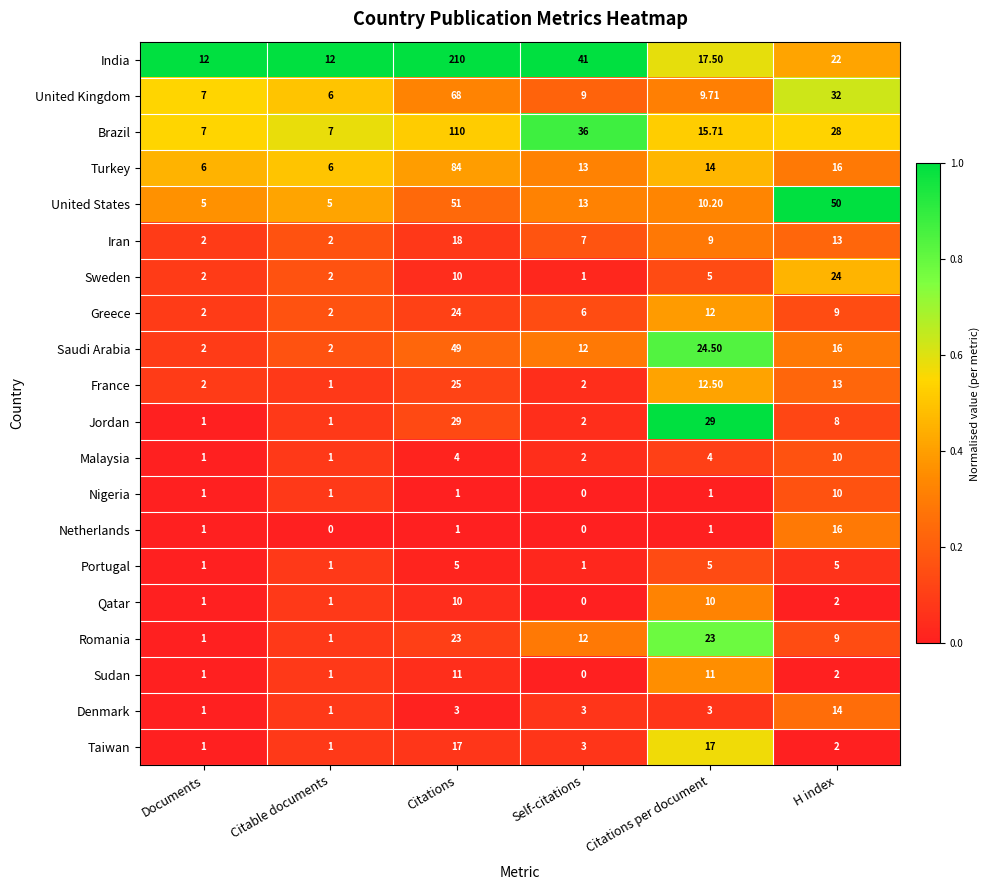

Where is United States nearest to the value 28?

Self-citations